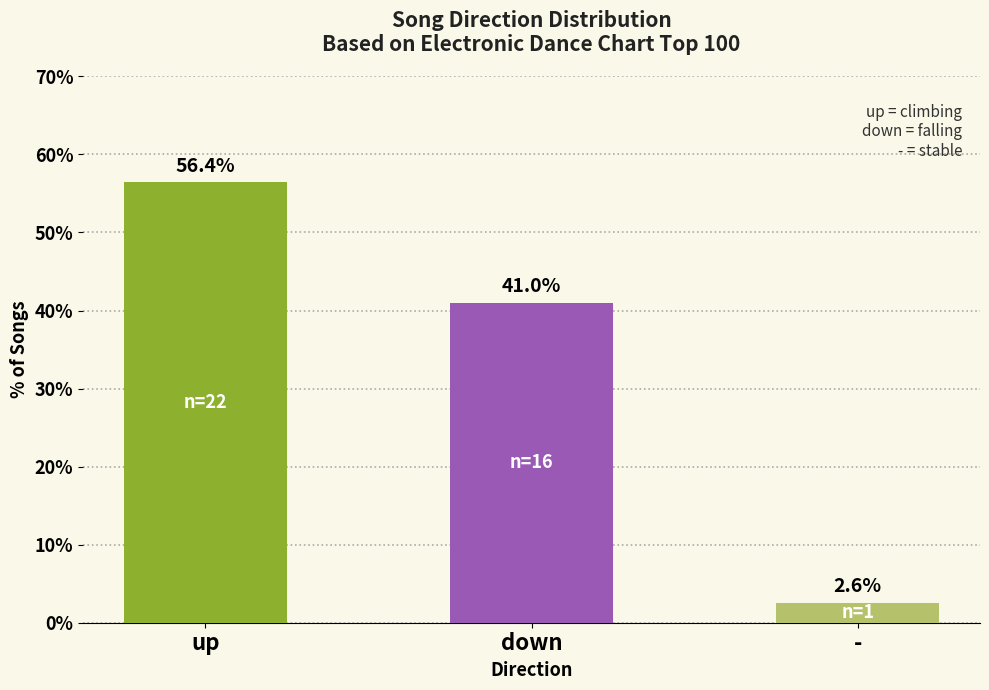

Approximately how many times larger is the value at down compared to -?

16.0